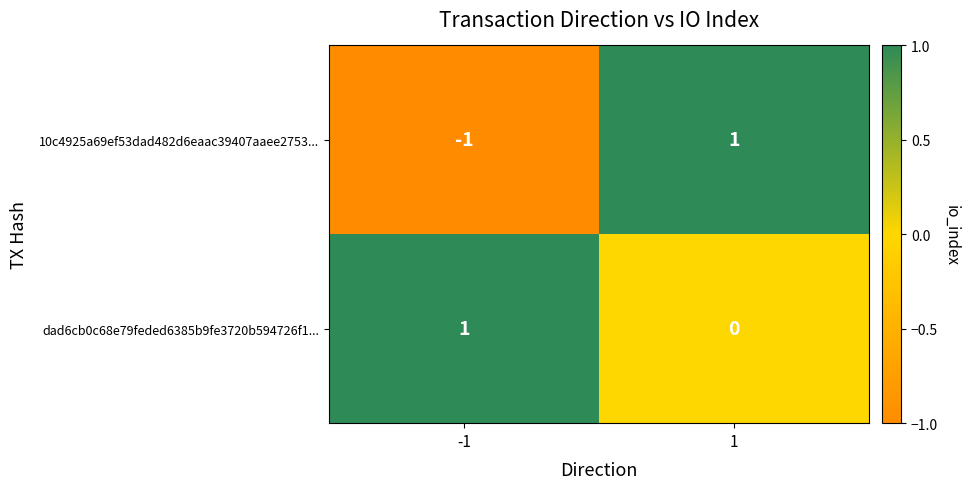

True or false: dad6cb0c68e79feded6385b9fe3720b594726f1... has a value of 0 at 1.

True